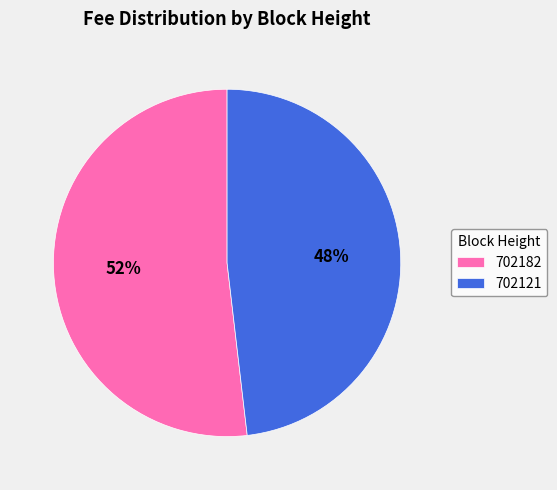

What percentage is the 702182 slice, to the nearest percent?

52%